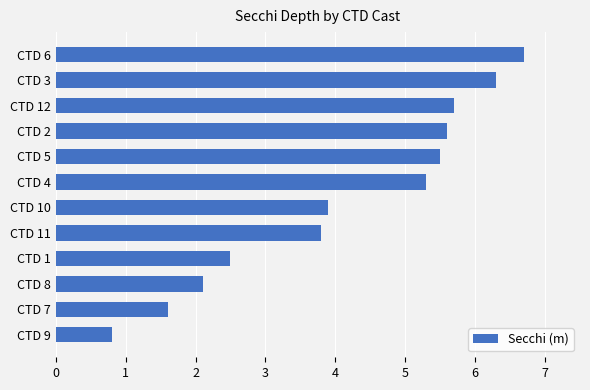

Approximately how many times larger is the value at CTD 10 compared to CTD 2?

0.7